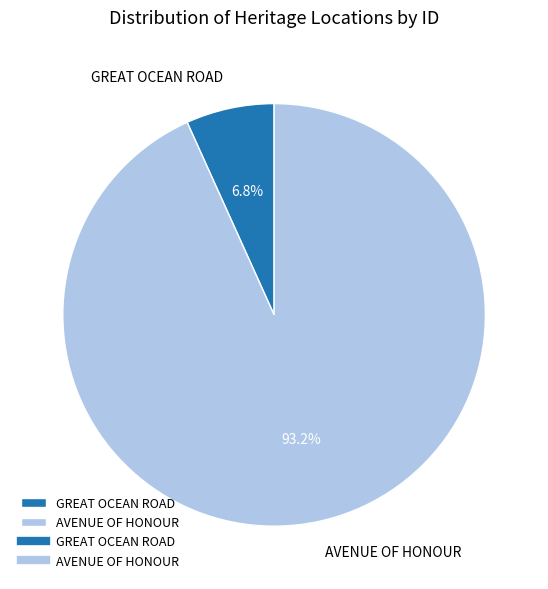

Which has a higher value, GREAT OCEAN ROAD or AVENUE OF HONOUR?

AVENUE OF HONOUR